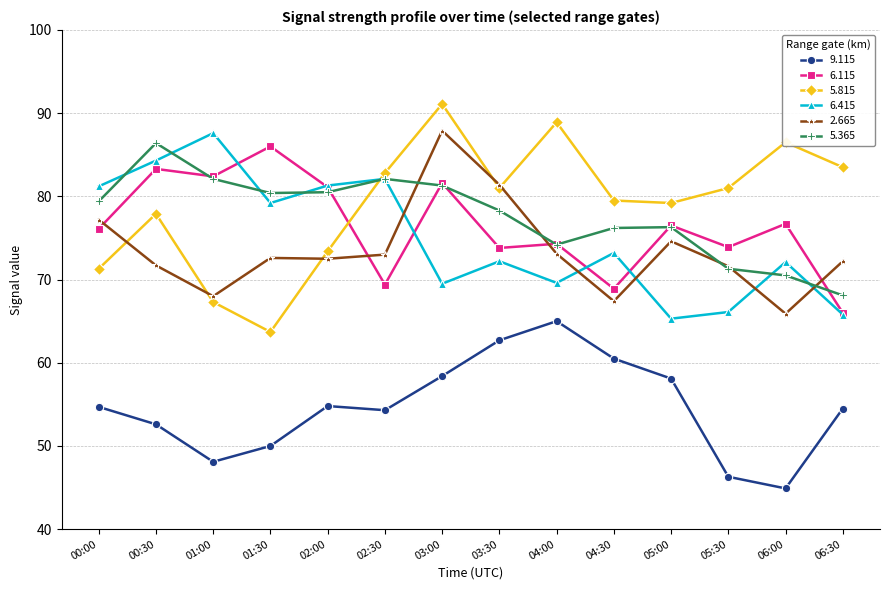

What is the difference between the maximum and minimum values in the 5.365 series?

18.3